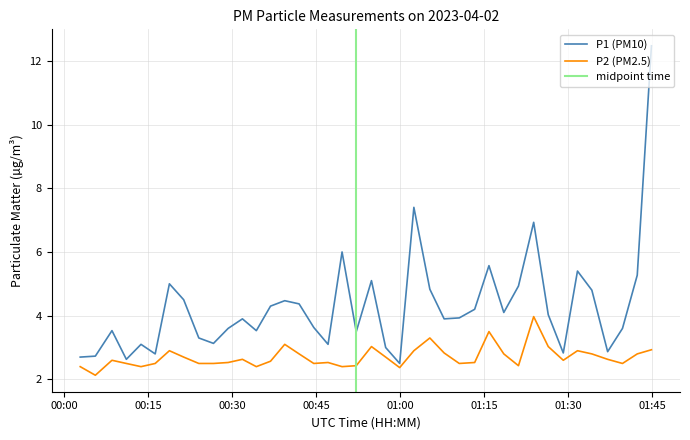

What is the sum of all P1 values?

171.5